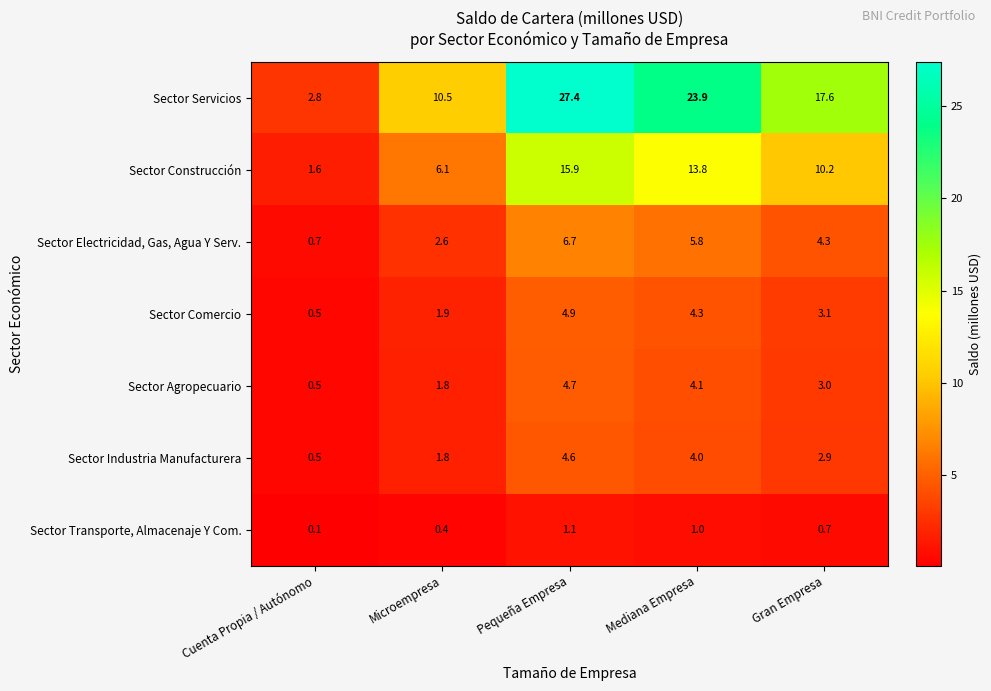

At which category is the sum across all series the highest?

Pequeña Empresa